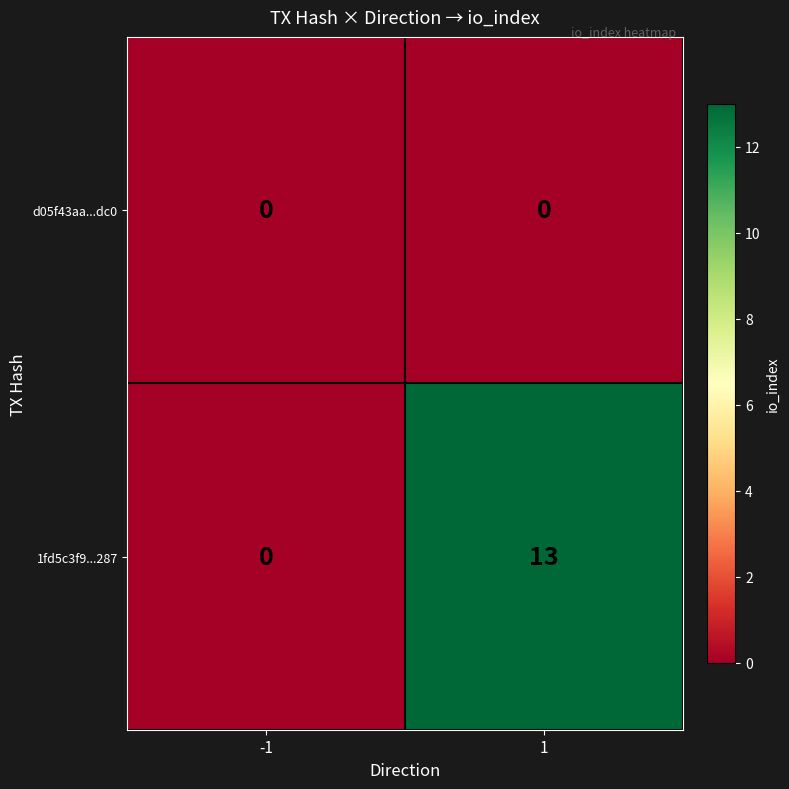

True or false: 1fd5c3f9...287 has a value of 8 at 1.

False